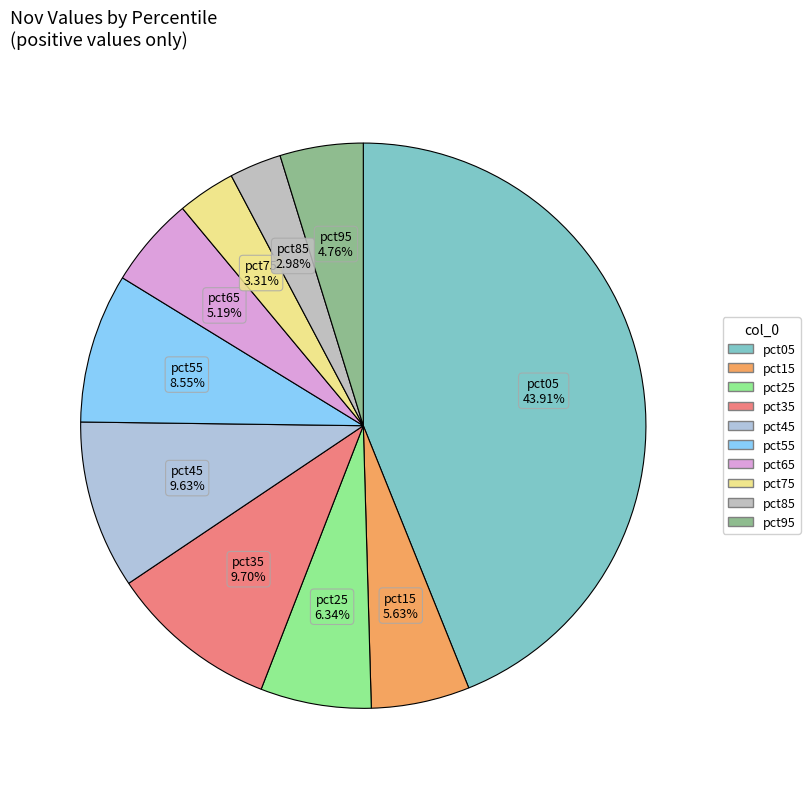

Which has a higher value, pct85 or pct95?

pct95